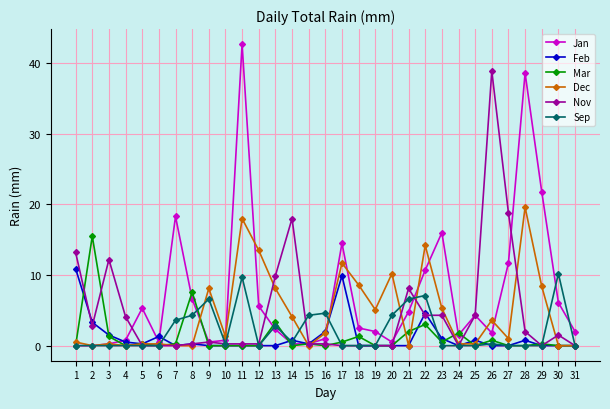

Which series has the largest total across all categories?

Jan